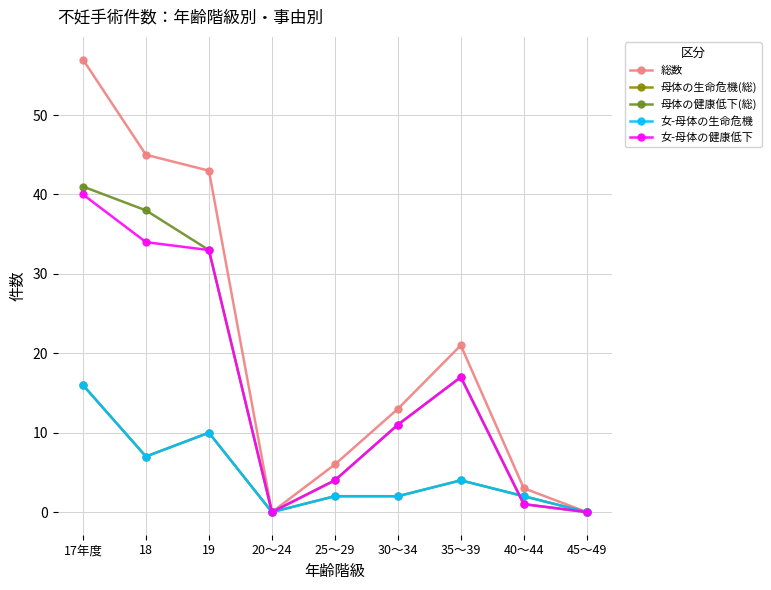

Rank the categories by 総数 value from highest to lowest.

17年度, 18, 19, 35～39, 30～34, 25～29, 40～44, 20～24, 45～49